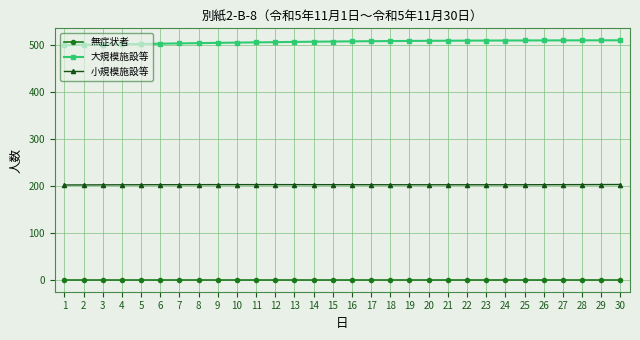

What is the sum of the 小規模施設等 values at 28 and 10?

405.5